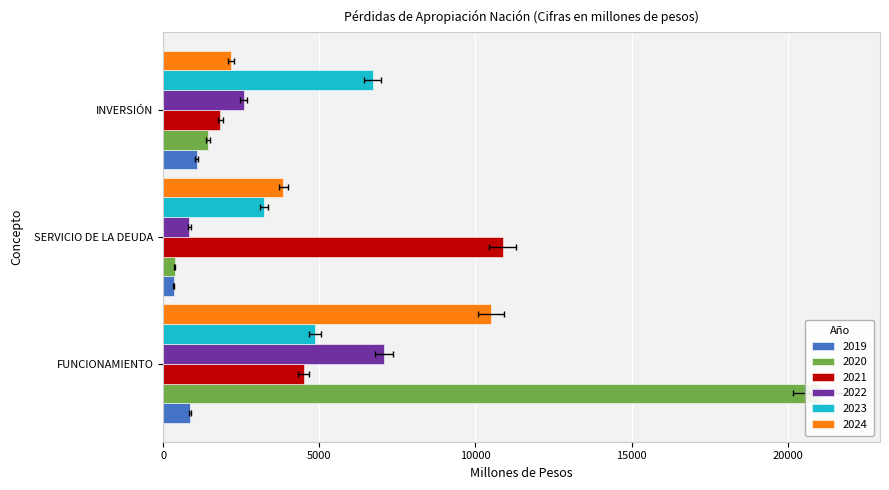

Reading left to right, transcribe all the data shown in this chart.

2019: 850.2	335.6	1073.0
2020: 21020.6	380.6	1437.6
2021: 4501.7	10869.5	1837.8
2022: 7074.6	845.2	2581.8
2023: 4875.7	3237.9	6706.6
2024: 10487.9	3854.4	2176.9